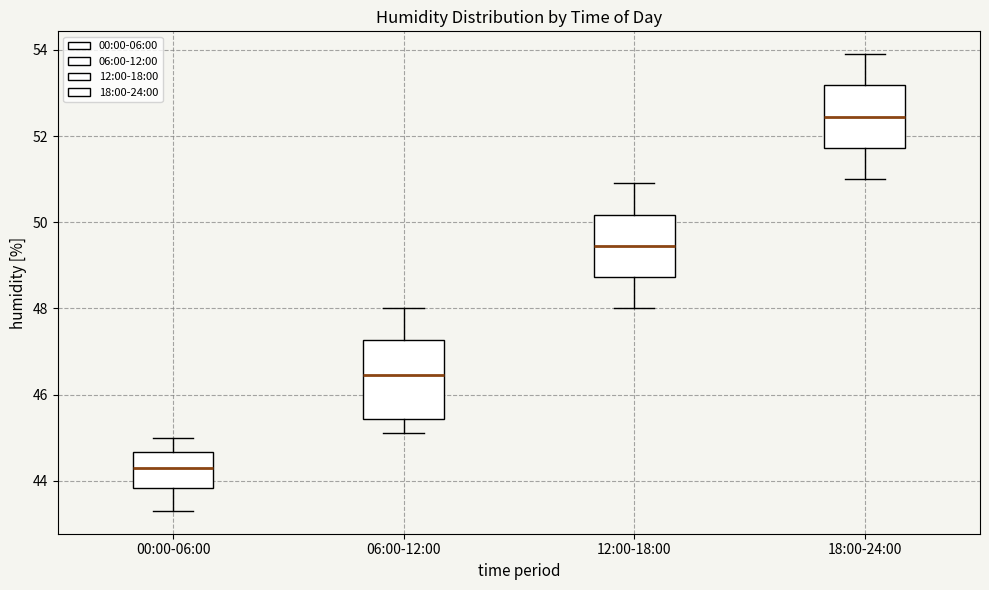

Which box has the lowest median line?

00:00-06:00